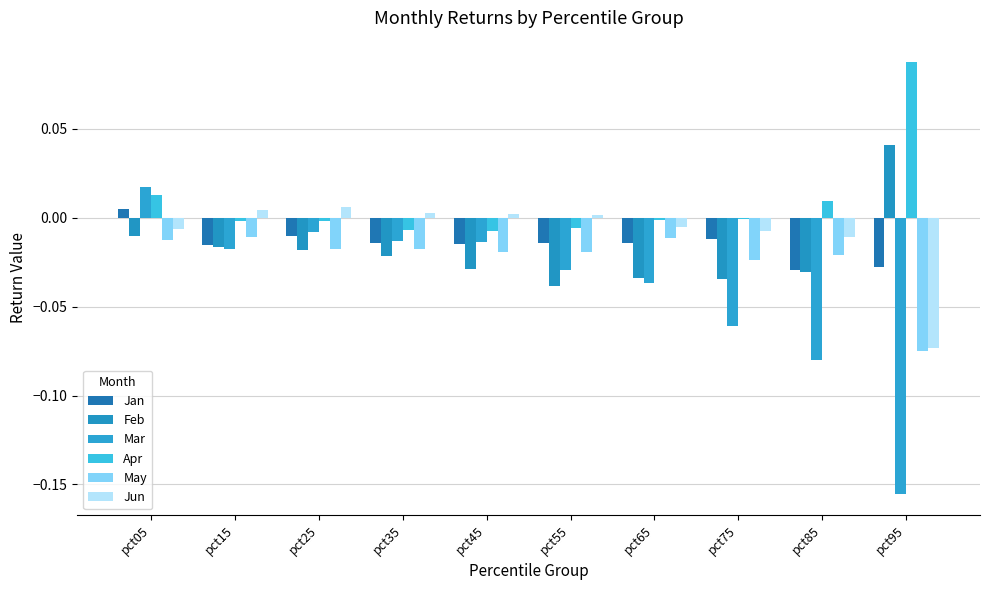

Which series has the largest total across all categories?

Apr